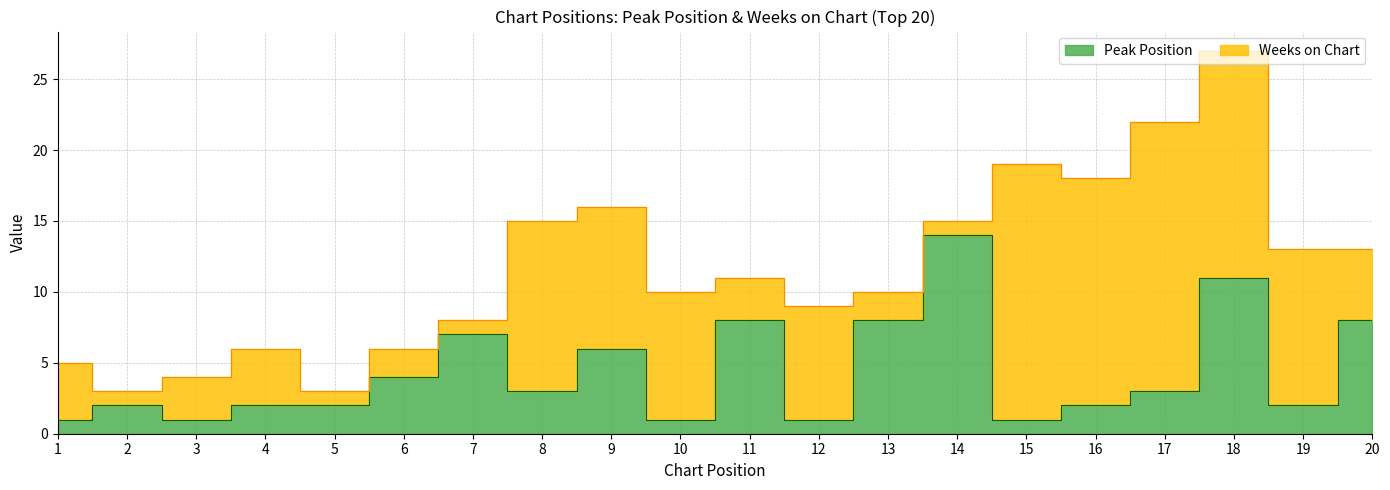

Rank the categories by value from highest to lowest.

14, 18, 11, 13, 20, 7, 9, 6, 8, 17, 2, 4, 5, 16, 19, 1, 3, 10, 12, 15